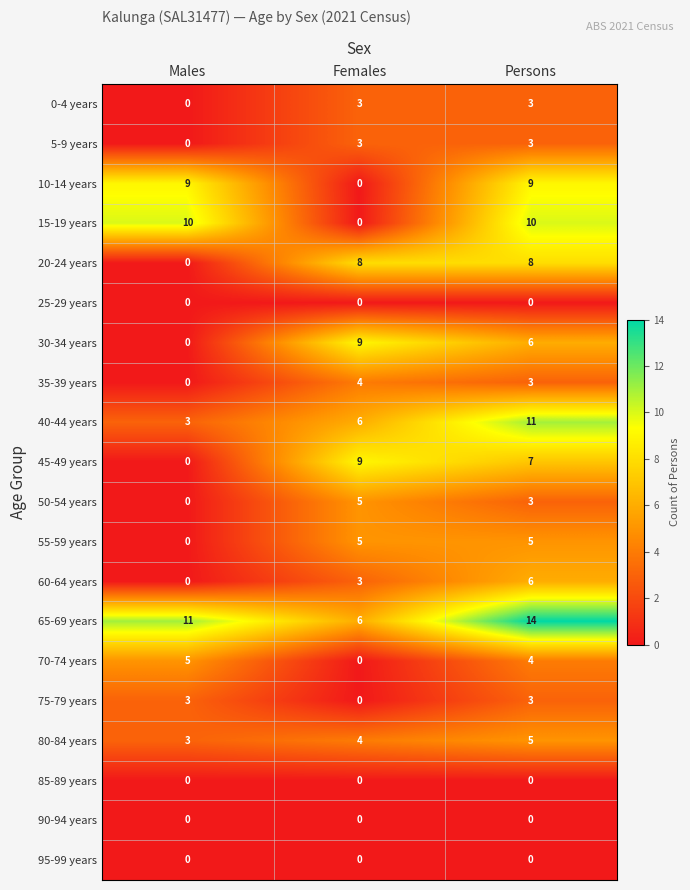

At which label does 45-49 years first exceed 7?

Females